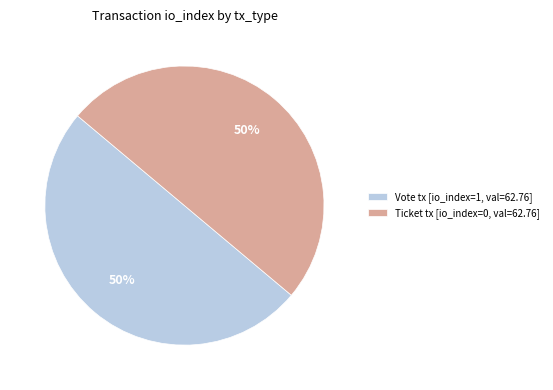

To the nearest percent, what percentage of the pie is Ticket tx [io_index=0, val=62.76]?

50%